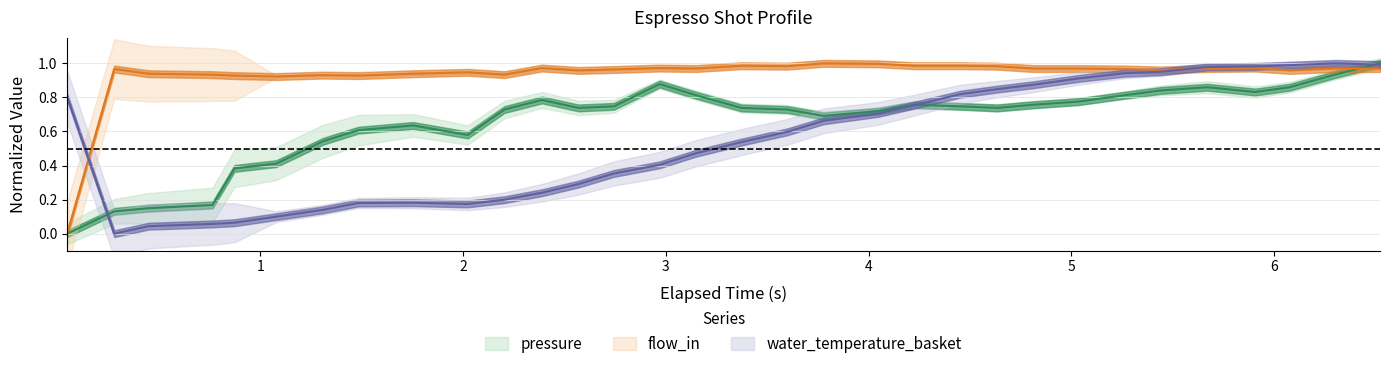

Which series has the largest total across all categories?

flow_in